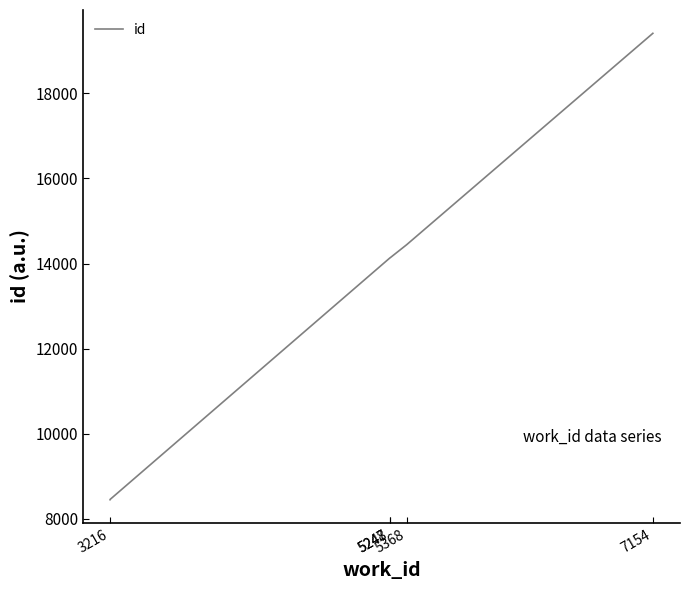

How many data points are above 14134?

3